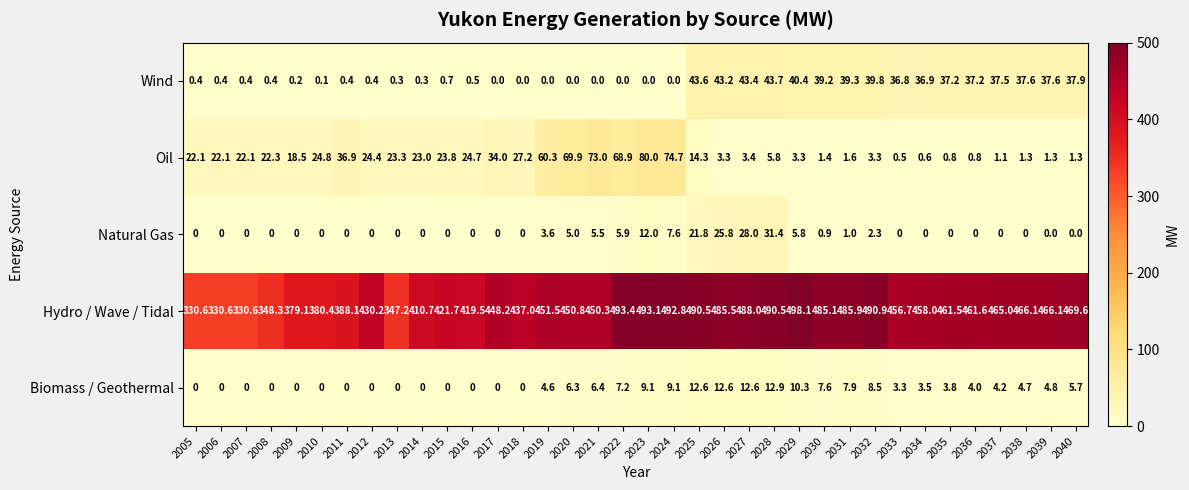

Which category has the highest value across all series?

2029